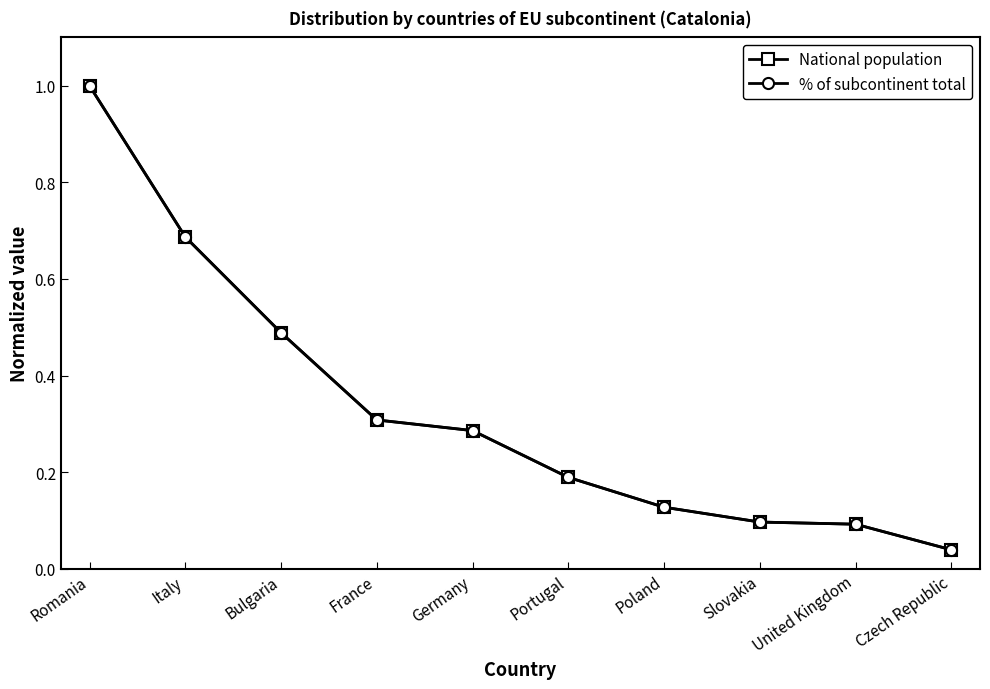

Which series has the widest spread of values?

% of subcontinent total